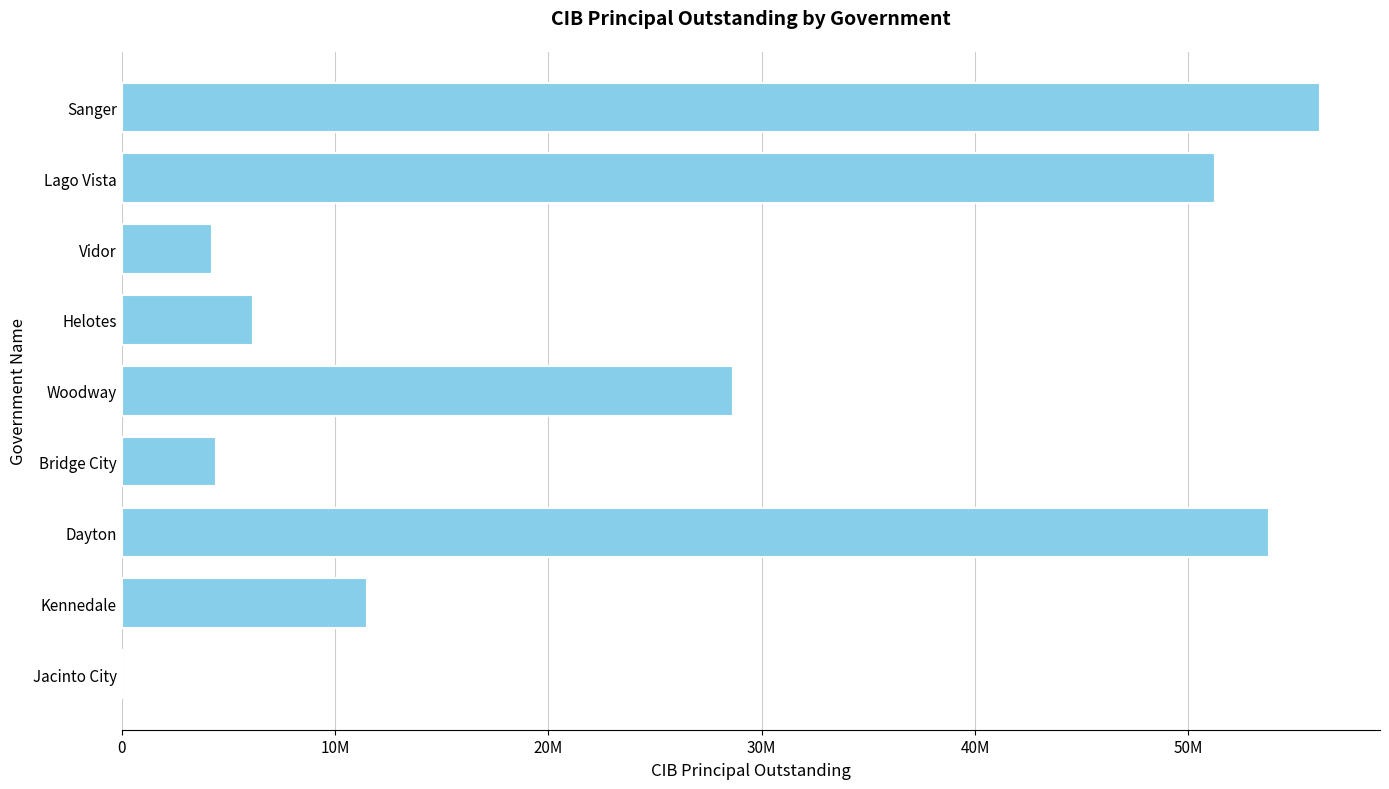

What is the difference between the second highest and minimum values?

53770000